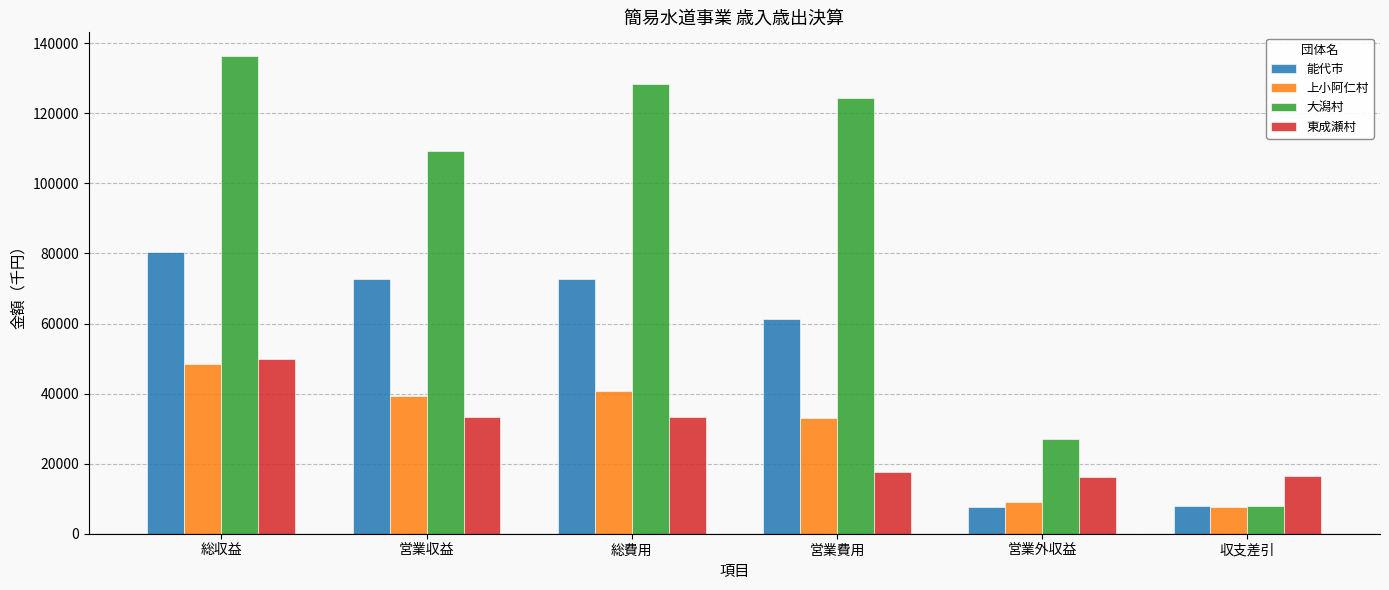

What is the approximate value of 東成瀬村 at 営業費用?

17740